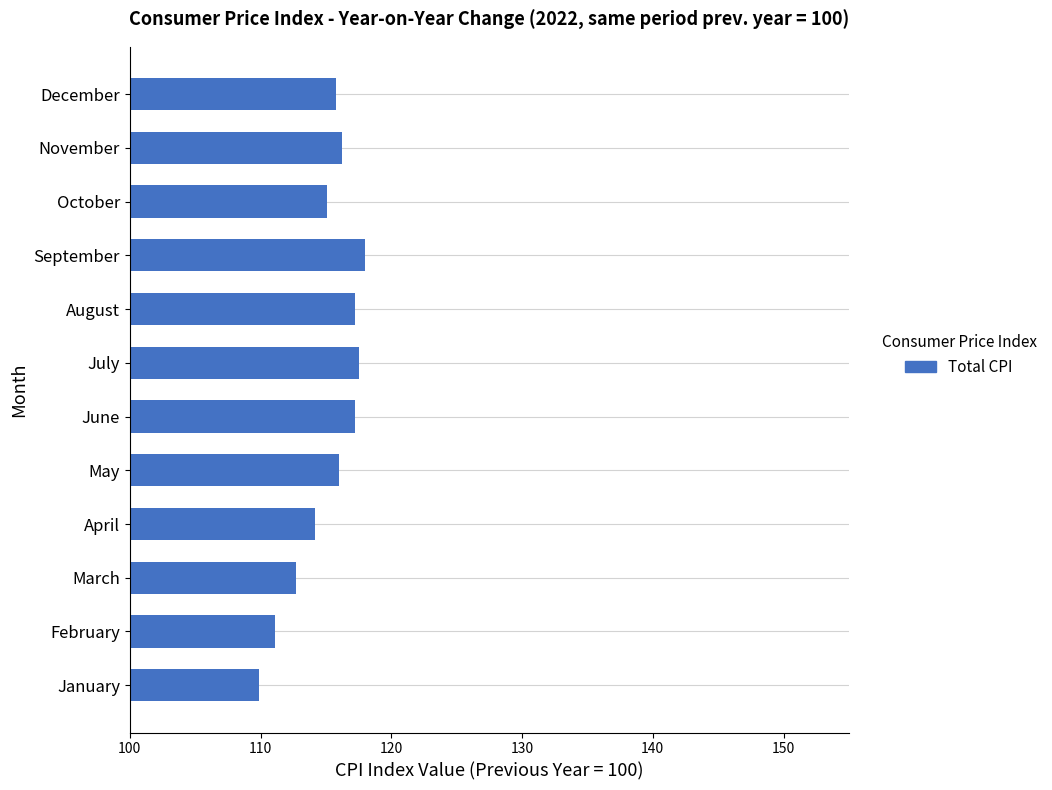

How many series are shown in this chart?

1